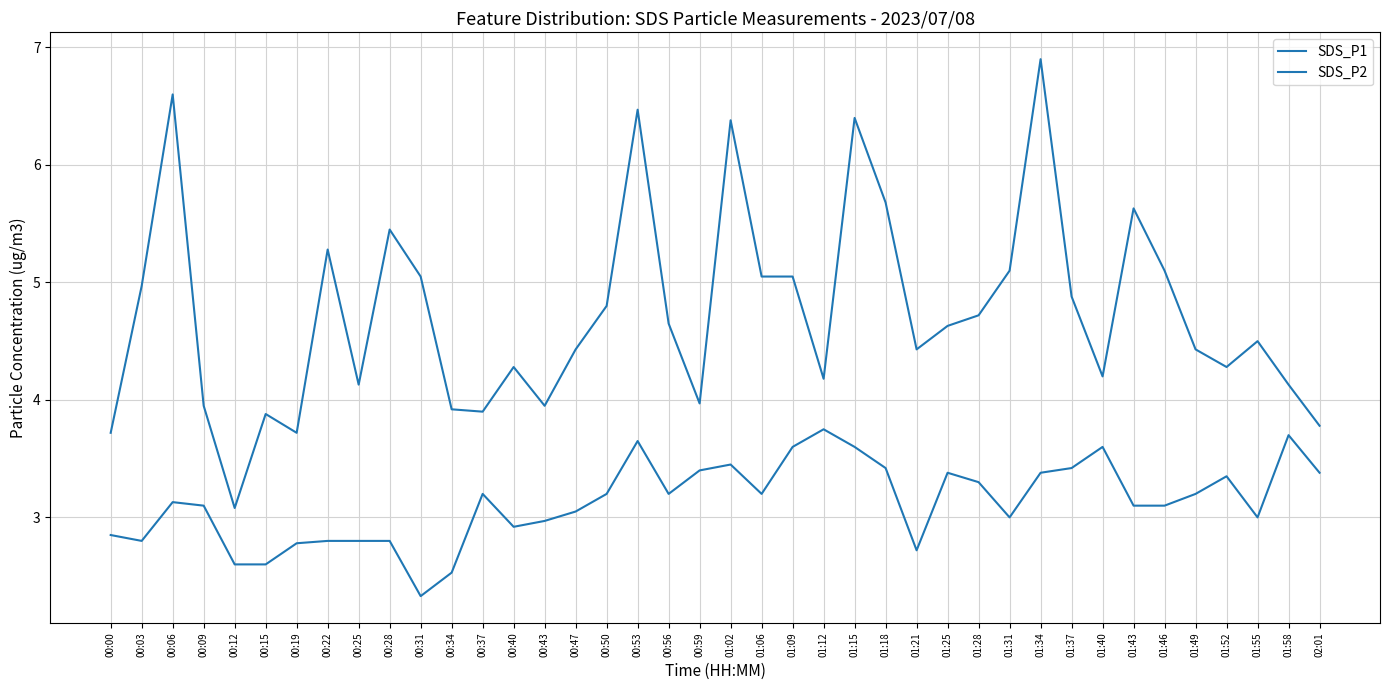

How many interior local peaks does the SDS_P1 series have?

11